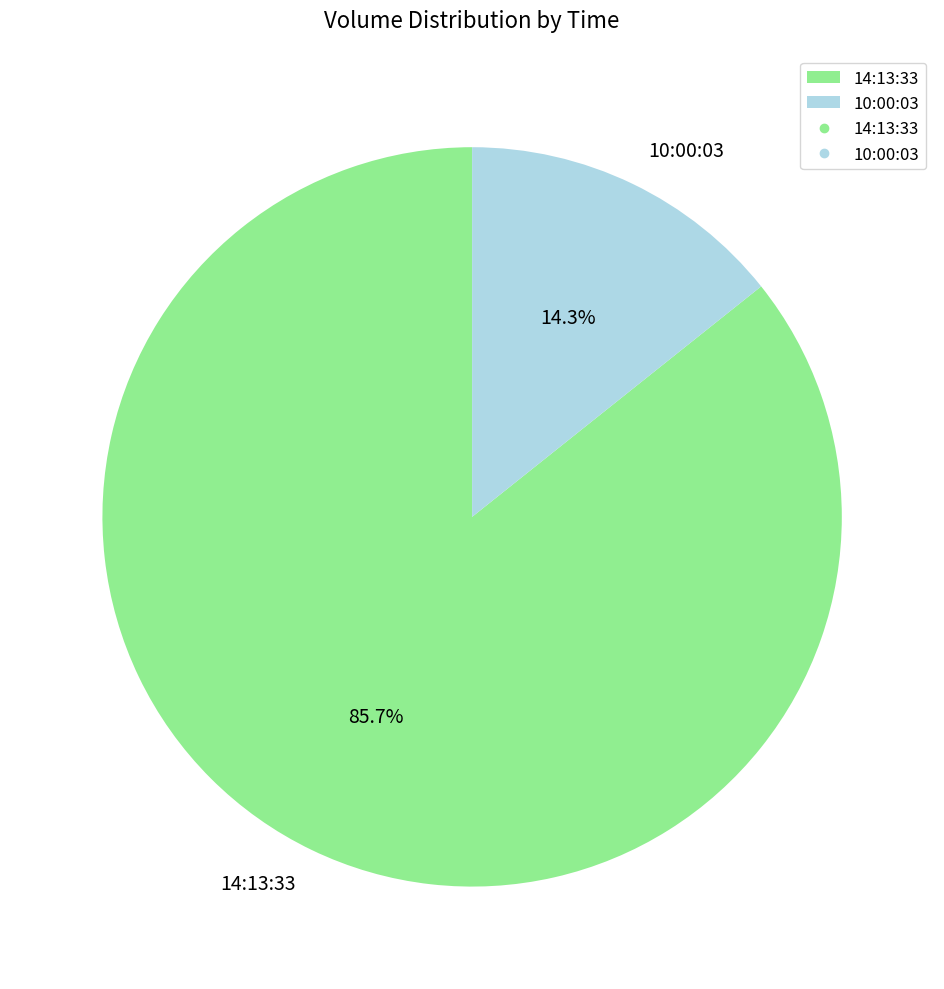

To the nearest percent, what is the difference between the 14:13:33 and 10:00:03 slice percentages?

71%